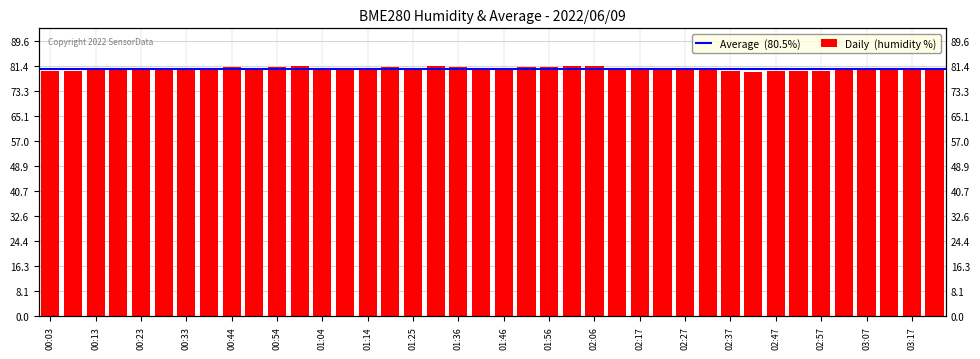

List the labels in order of value, smallest first.

02:42, 02:47, 00:03, 02:52, 02:37, 00:08, 02:57, 00:13, 02:32, 00:28, 03:02, 02:17, 00:33, 03:07, 00:23, 02:22, 00:39, 02:27, 03:17, 03:22, 01:14, 01:41, 03:12, 01:09, 00:49, 01:46, 02:11, 01:04, 00:18, 01:25, 00:44, 01:51, 01:36, 01:20, 00:54, 01:56, 00:59, 02:01, 01:30, 02:06